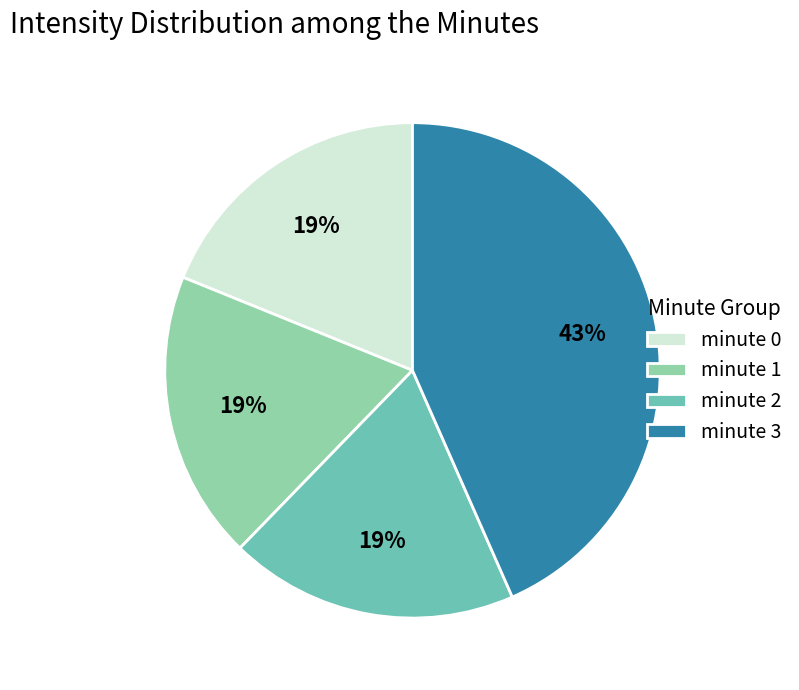

Is the sum of minute 1 and minute 2 greater than half?

No